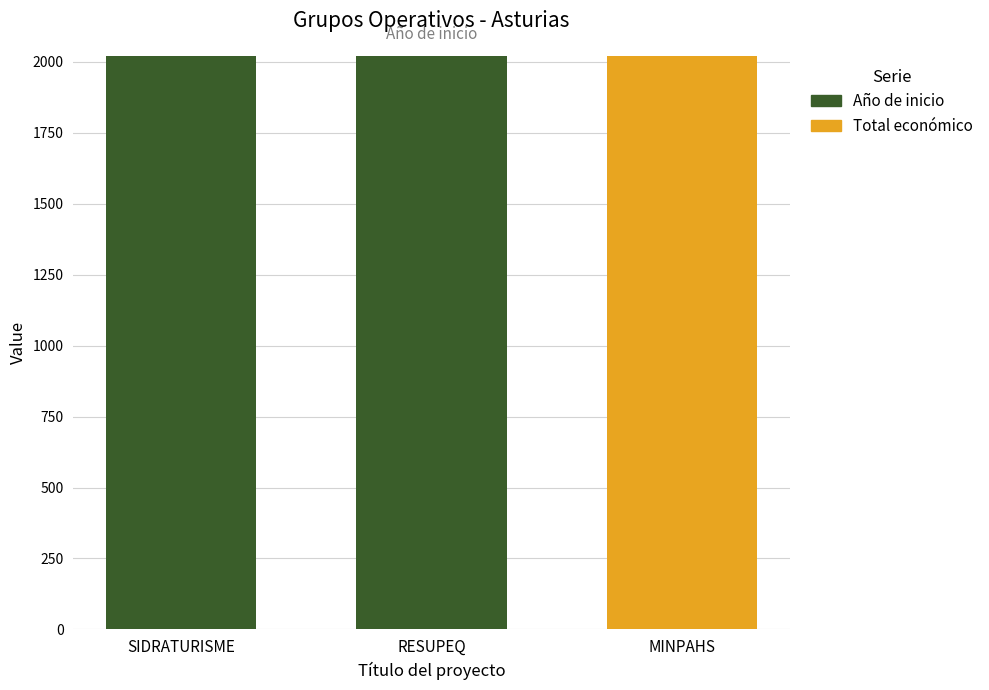

Count the number of categories in the chart.

3